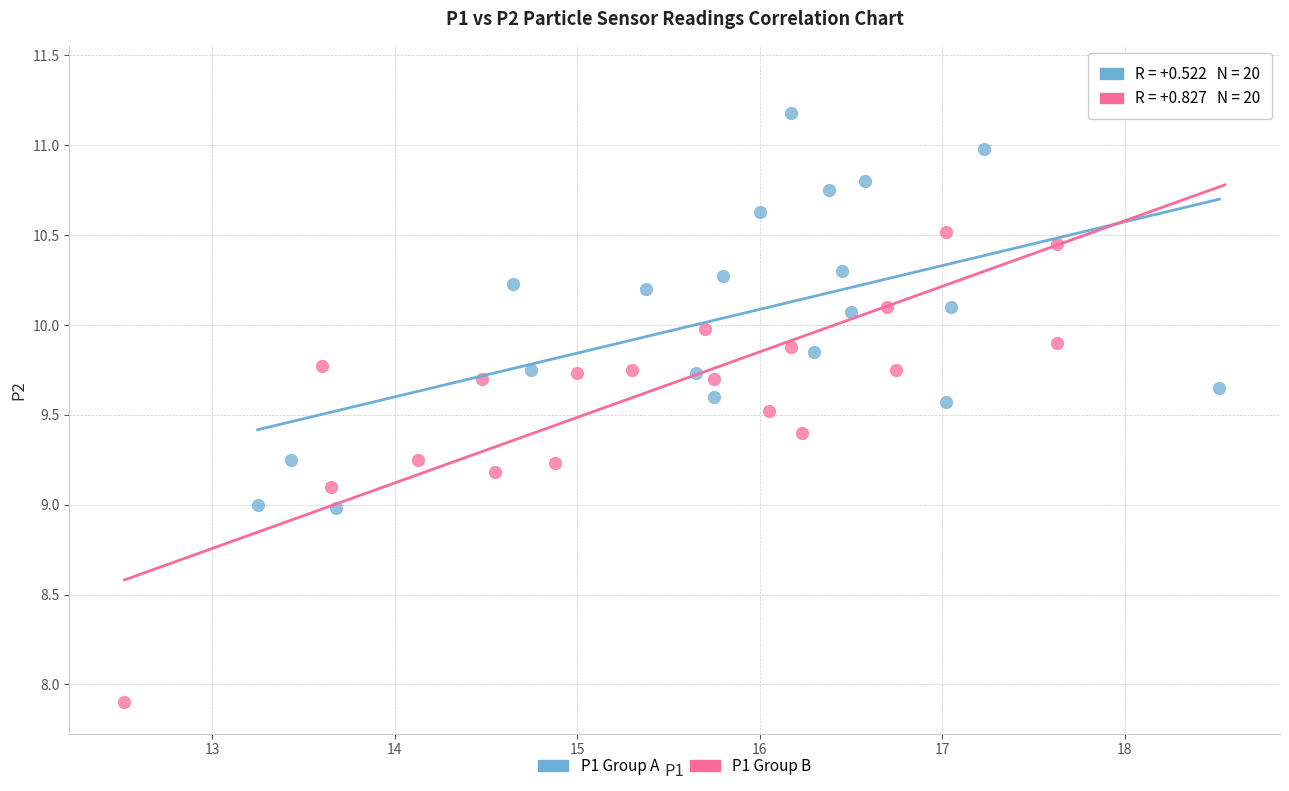

What are all the series names shown in the legend?

P1 Group A, P1 Group B